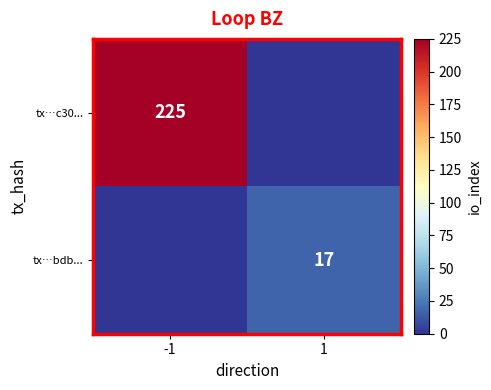

Is the value of tx…bdb... at 1 greater than the value of tx…c30... at -1?

No